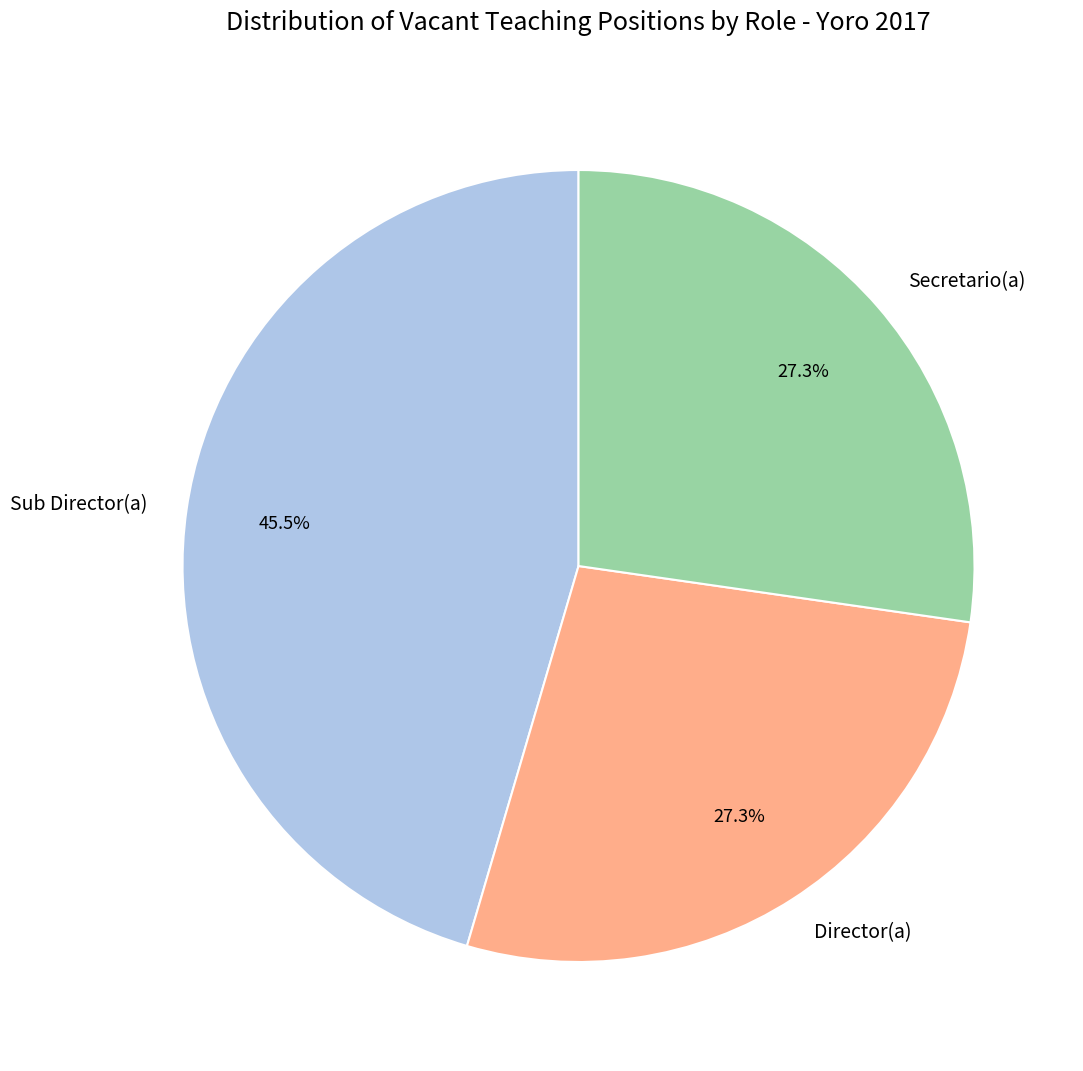

Which category has the biggest portion of the pie?

Sub Director(a)